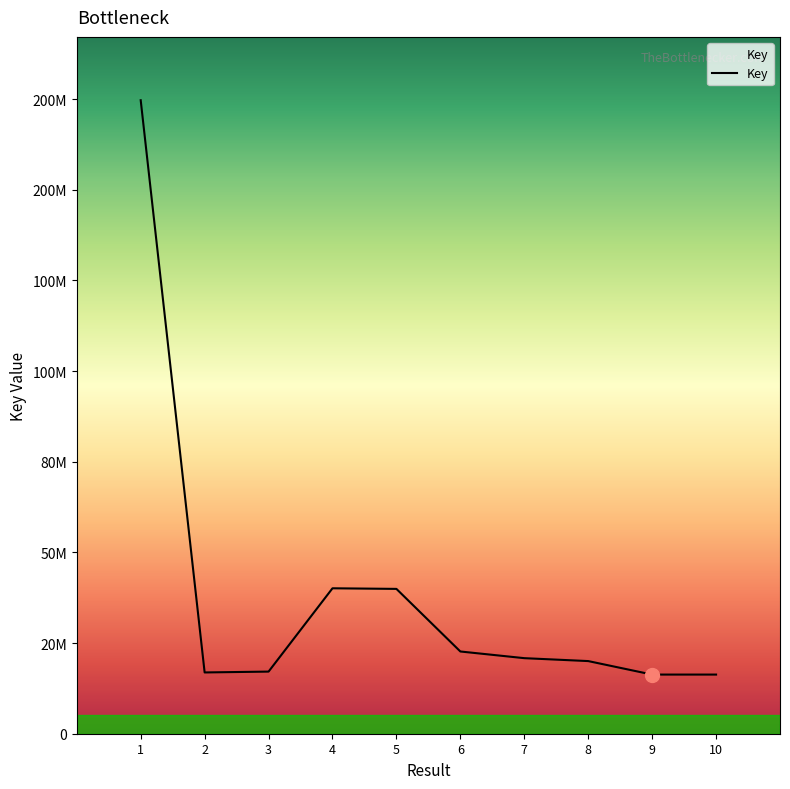

What is the value of the 1st point from the left?

174680671